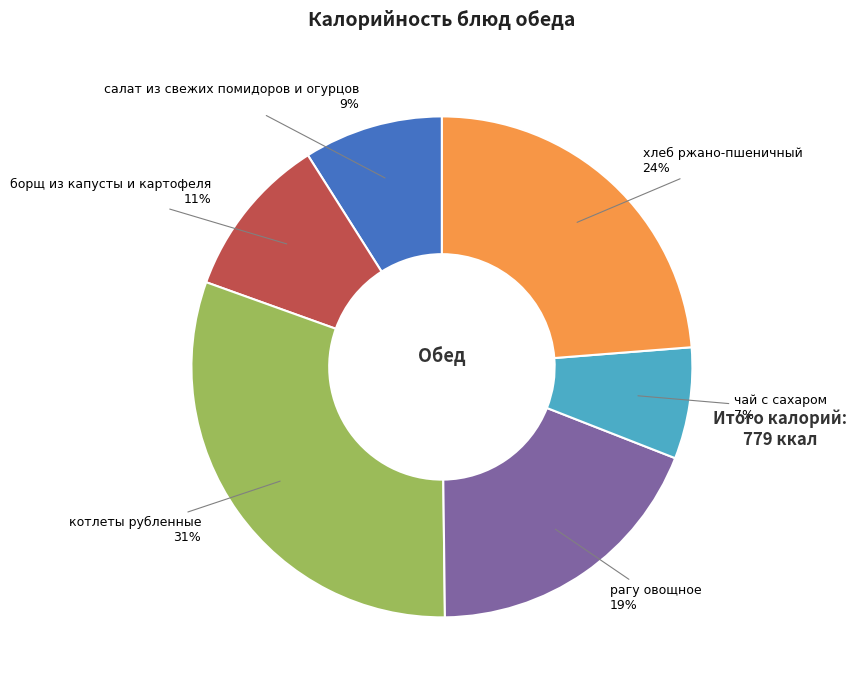

To the nearest percent, what is the average slice percentage?

17%